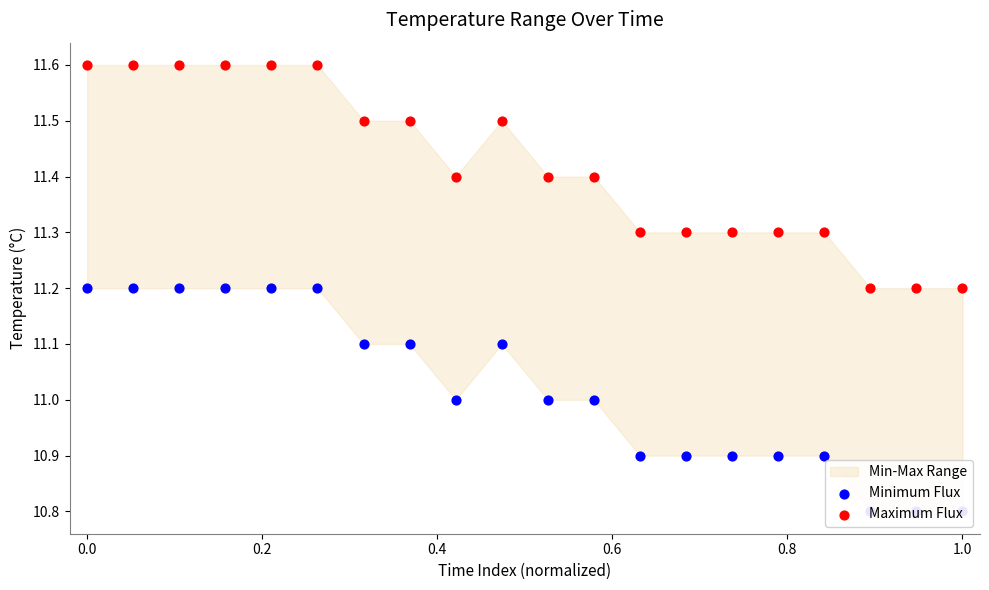

Which series reaches the maximum Y coordinate?

Maximum Flux